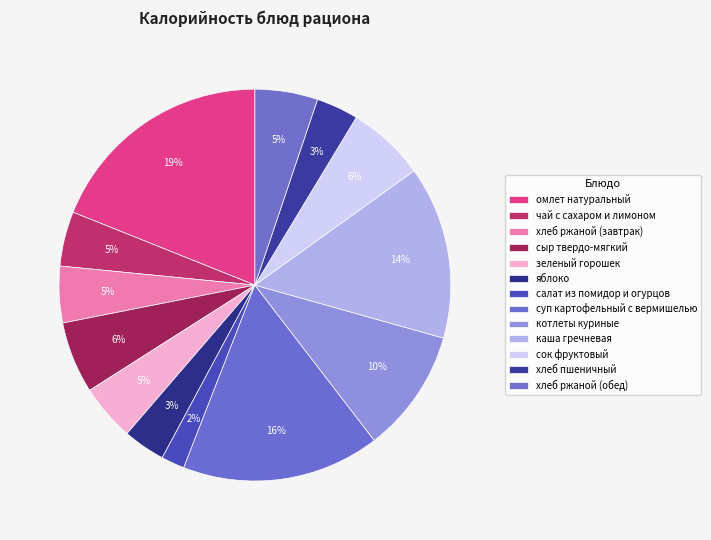

Which category has the biggest portion of the pie?

омлет натуральный